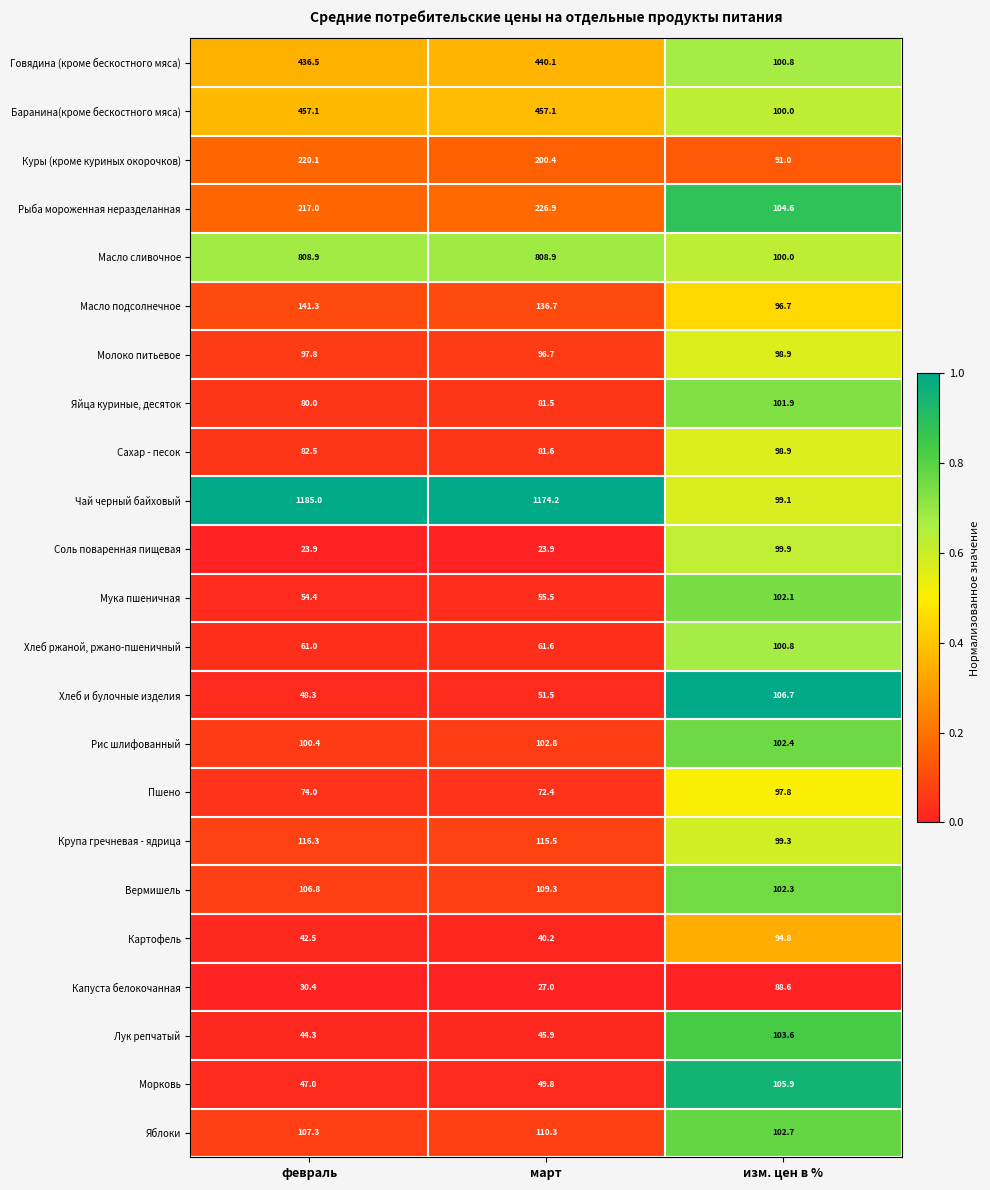

Which series has the largest range (max minus min)?

Чай черный байховый